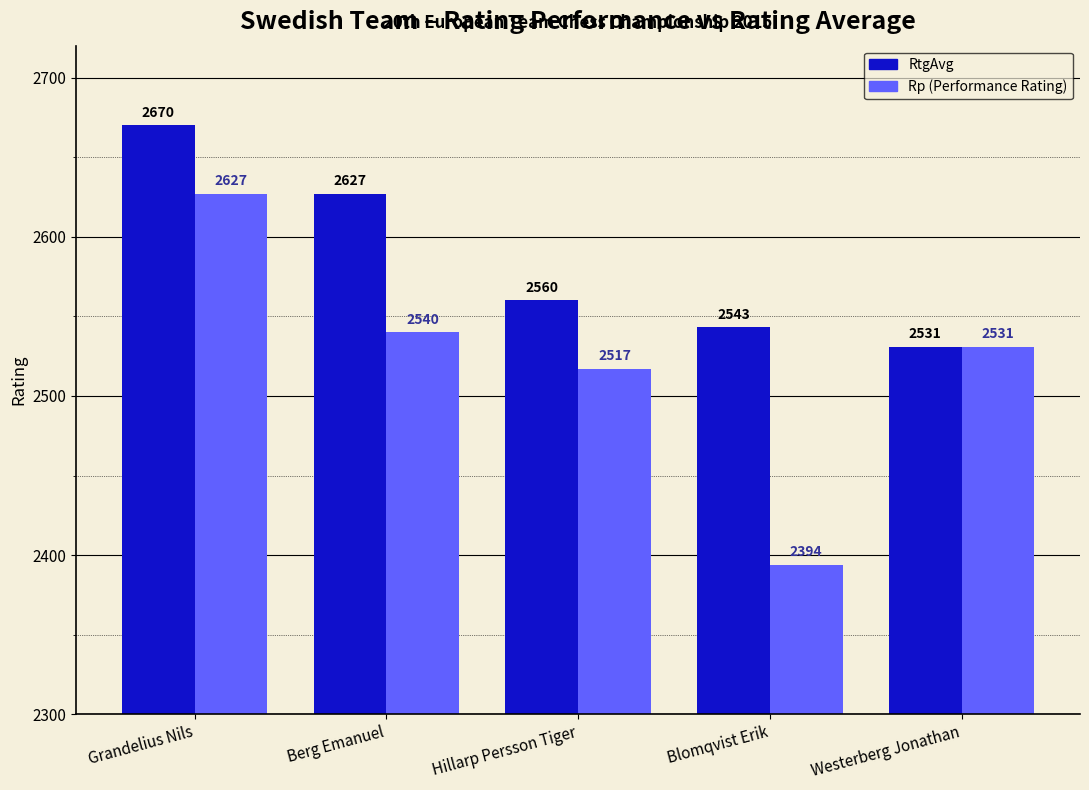

At which category is the sum across all series the highest?

Grandelius Nils